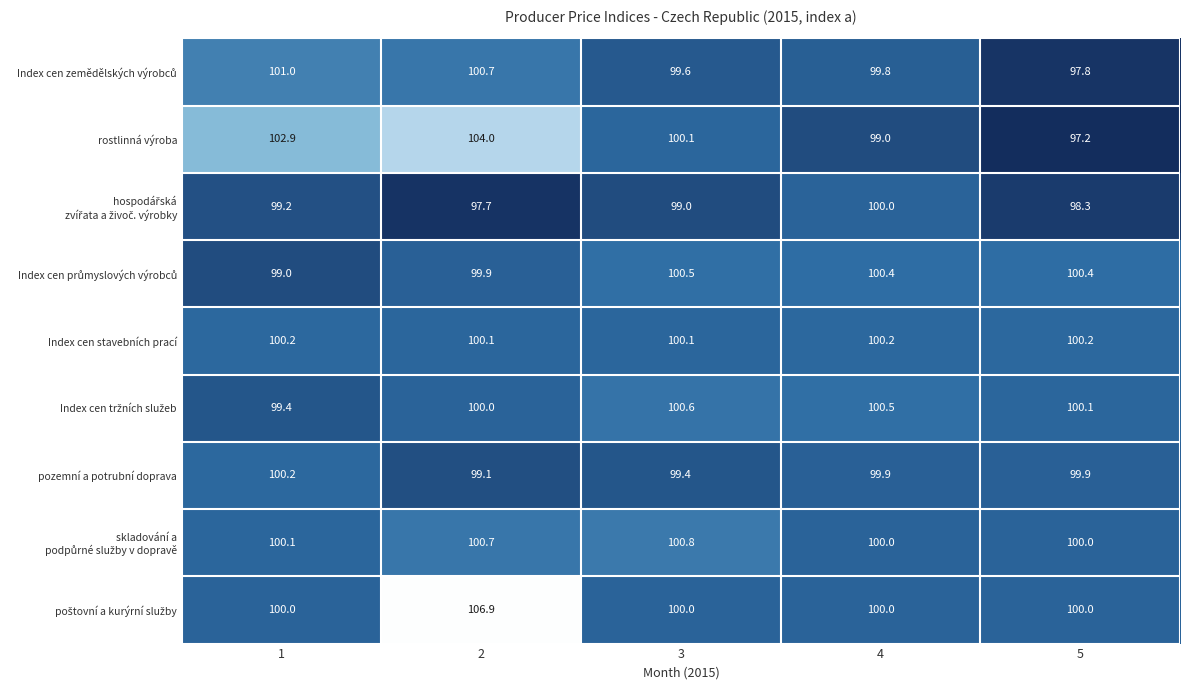

What is the spread (max minus min) of values at 5?

3.2